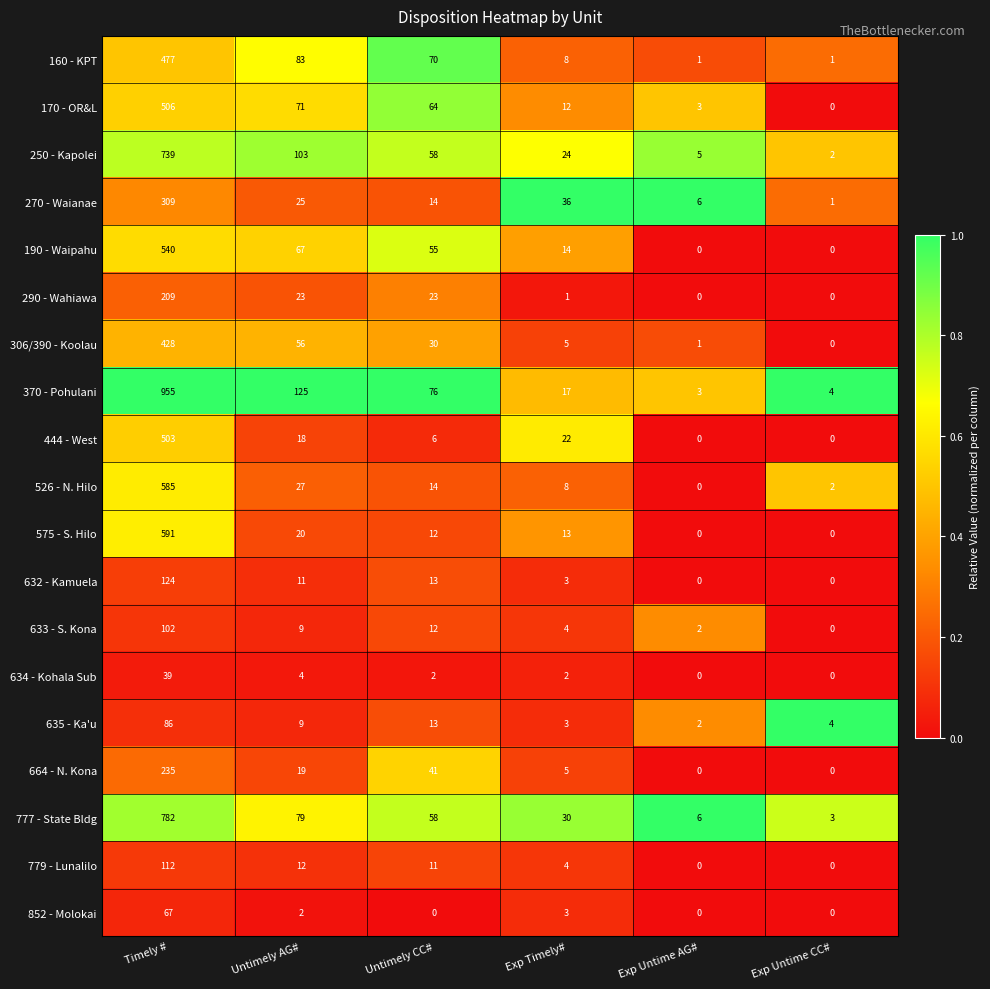

What is the total value across all series at Untimely CC#?

572